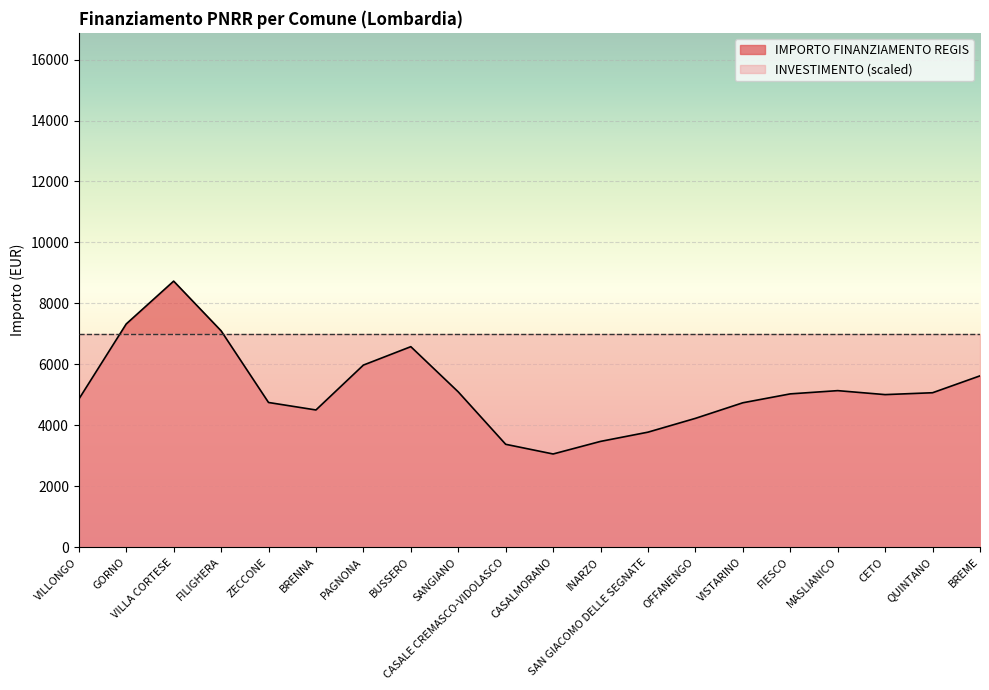

The INVESTIMENTO (scaled) series shows 4796.4 at BUSSERO. True or false?

False